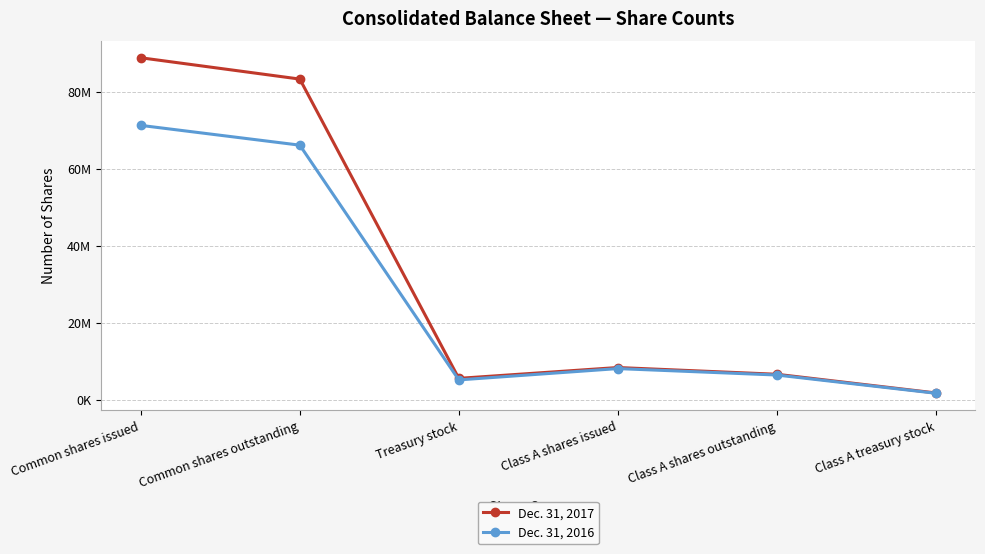

Reading left to right, list all the values displayed in this chart.

Dec. 31, 2017: Common shares issued=88788664	Common shares outstanding=83253588	Treasury stock=5535076	Class A shares issued=8349069	Class A shares outstanding=6598377	Class A treasury stock=1750692
Dec. 31, 2016: Common shares issued=71229497	Common shares outstanding=66094091	Treasury stock=5135406	Class A shares issued=8073993	Class A shares outstanding=6404862	Class A treasury stock=1669131